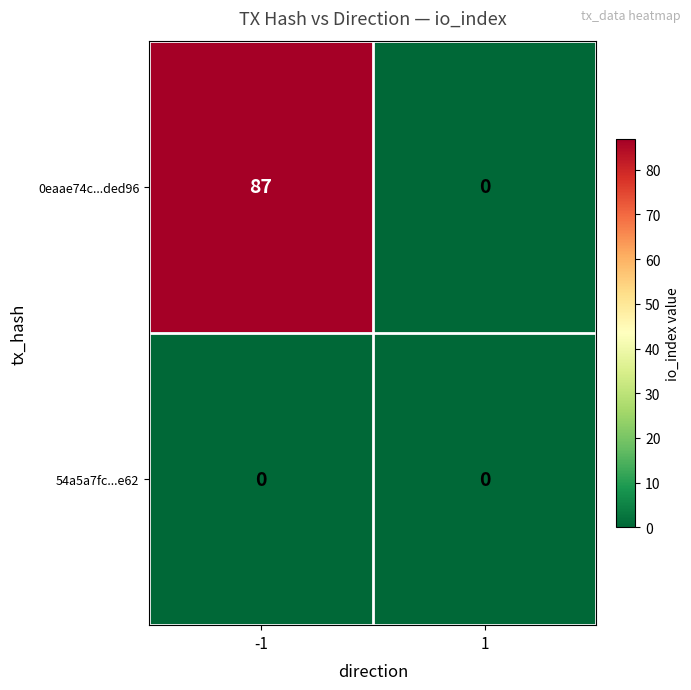

Which series has the largest total across all categories?

0eaae74c...ded96